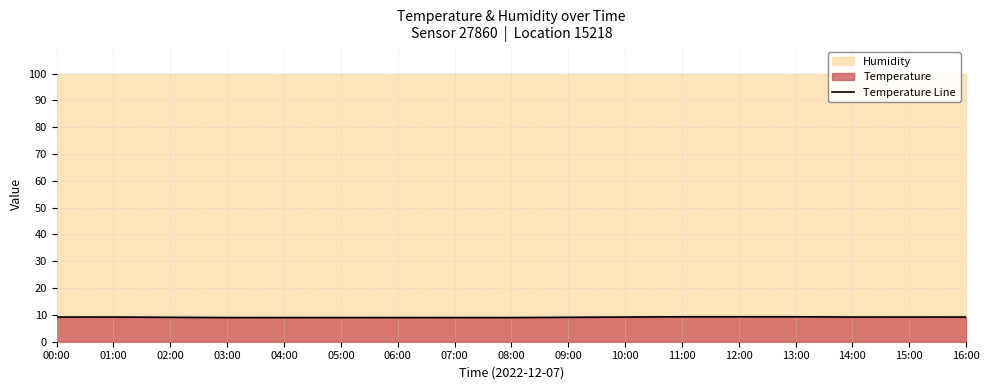

What is the difference between the maximum and minimum values?

0.3